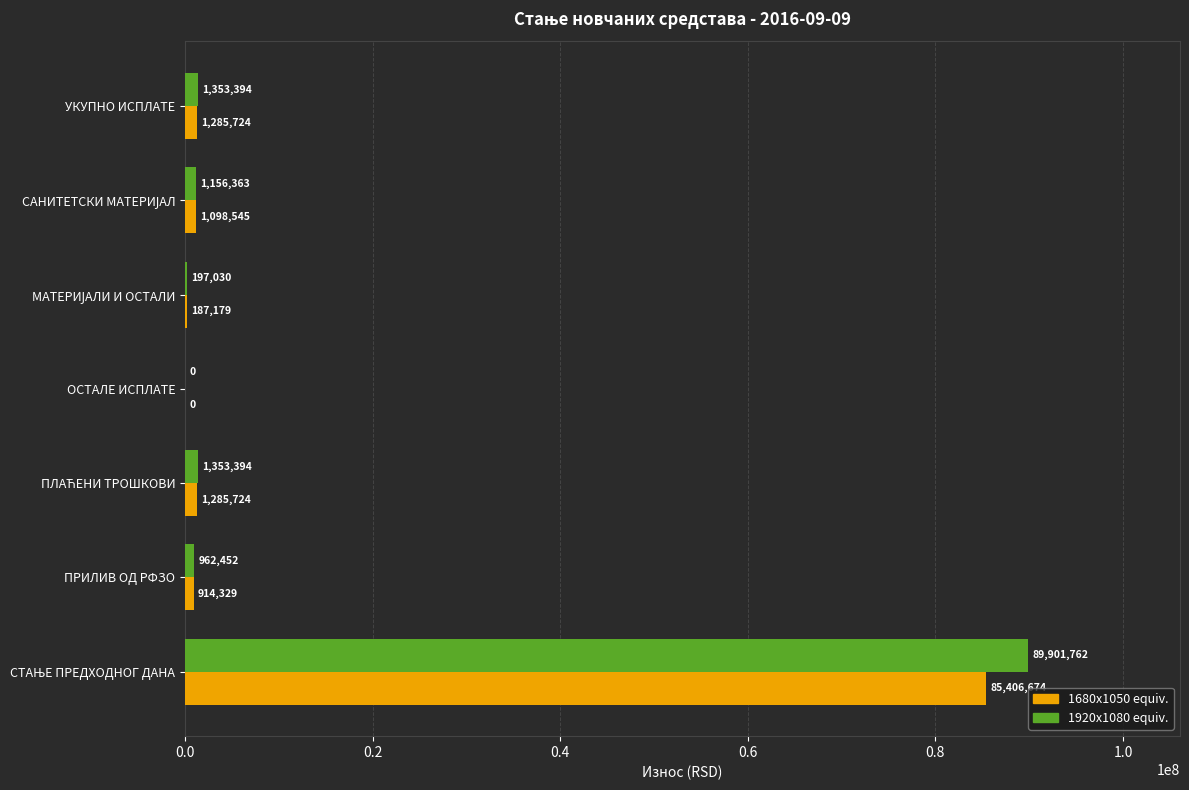

Between ОСТАЛЕ ИСПЛАТЕ and УКУПНО ИСПЛАТЕ, which series saw the biggest shift?

1920x1080 equiv.